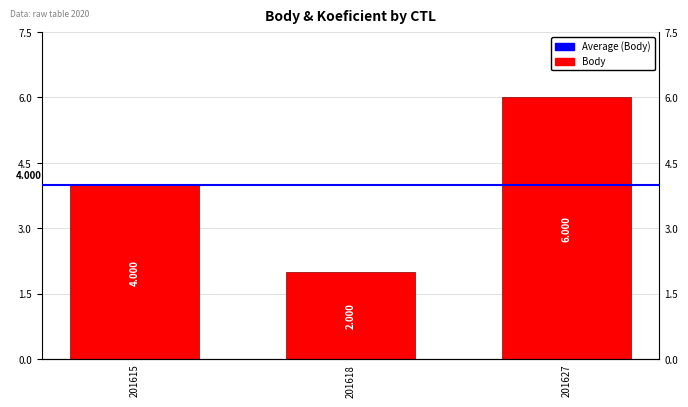

Count the number of categories in the chart.

3